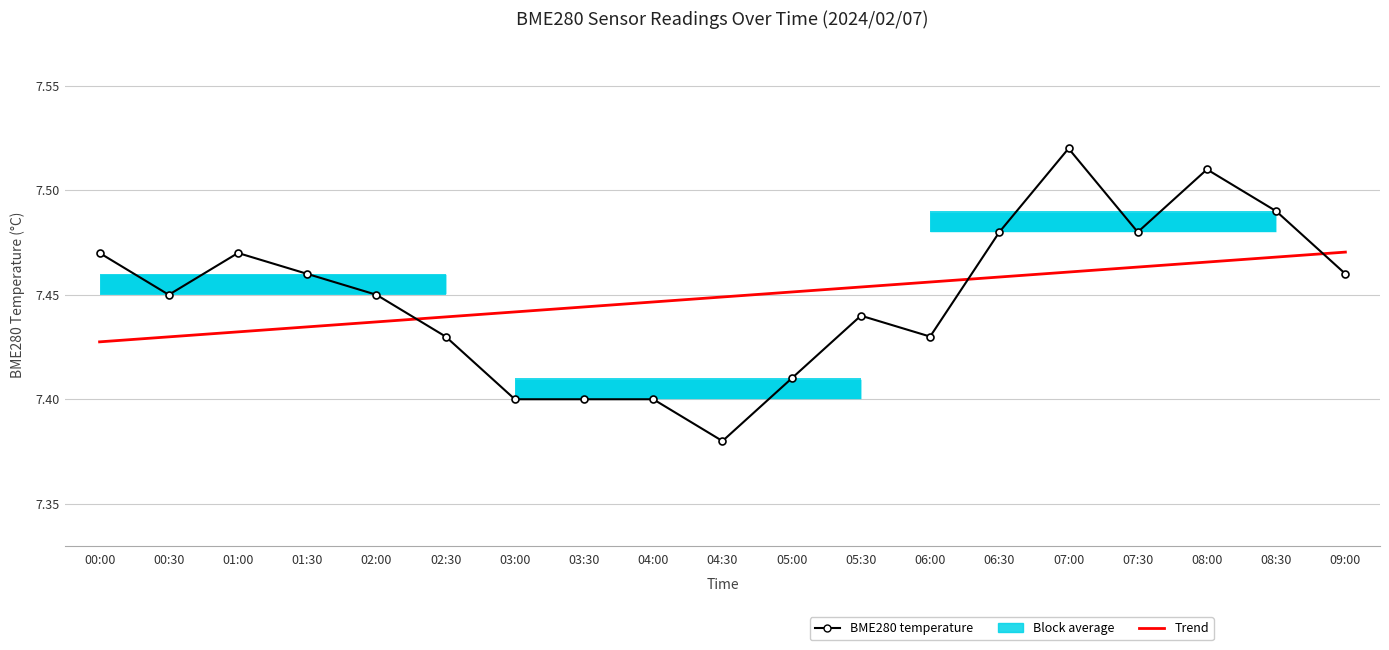

What is the smallest value displayed?

7.4